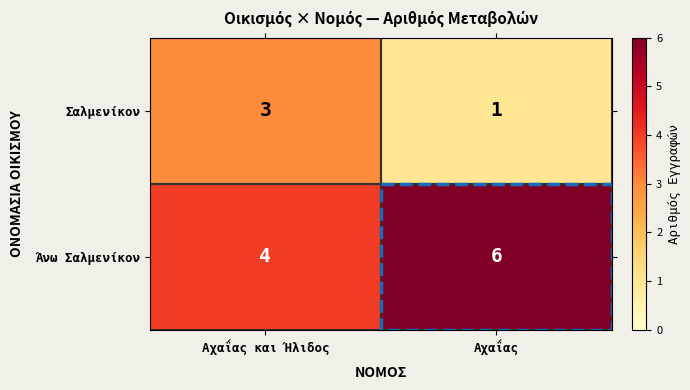

What is the total value across all series at Αχαΐας?

7